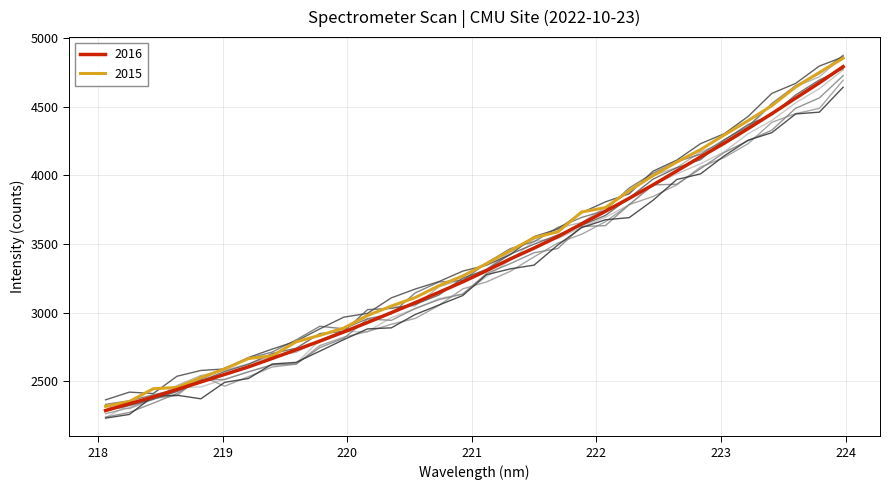

Where is the data nearest to the value 3538?

221.6902